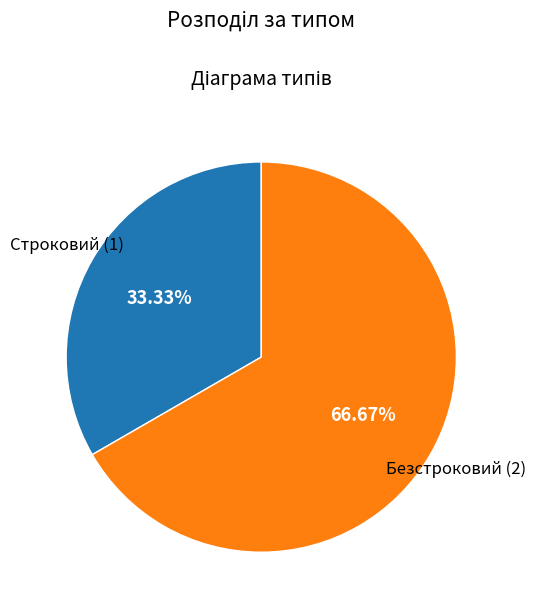

To the nearest percent, what is the average slice percentage?

50%